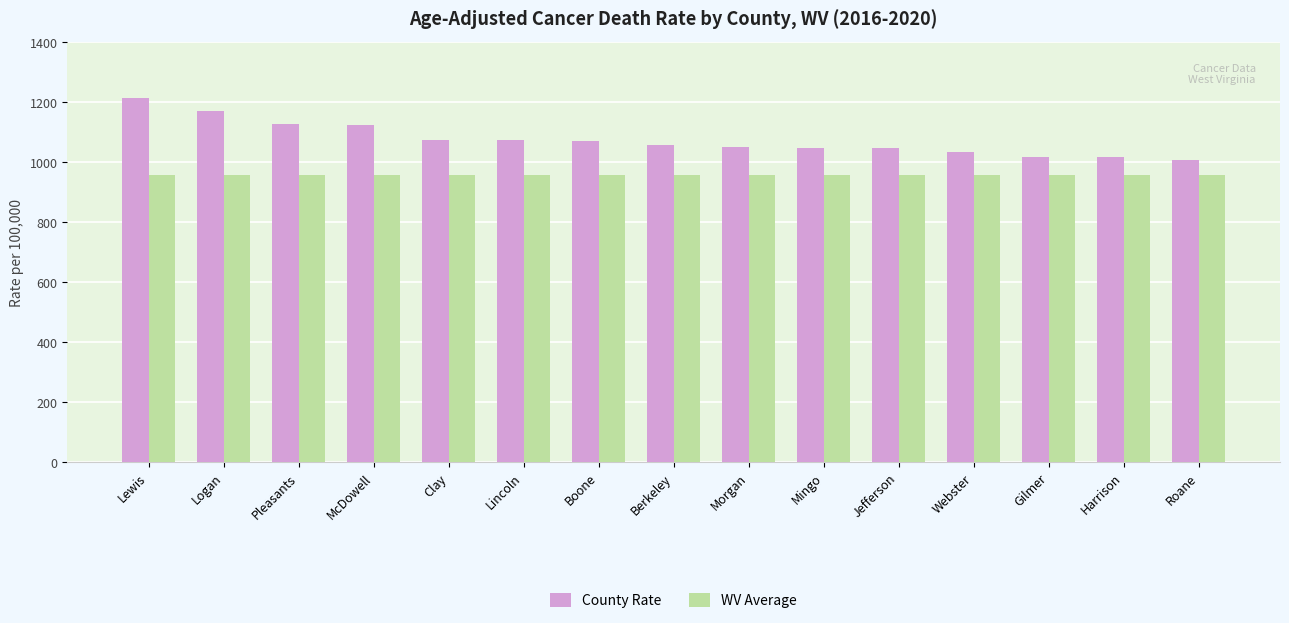

What is the minimum value for WV Average?

957.2